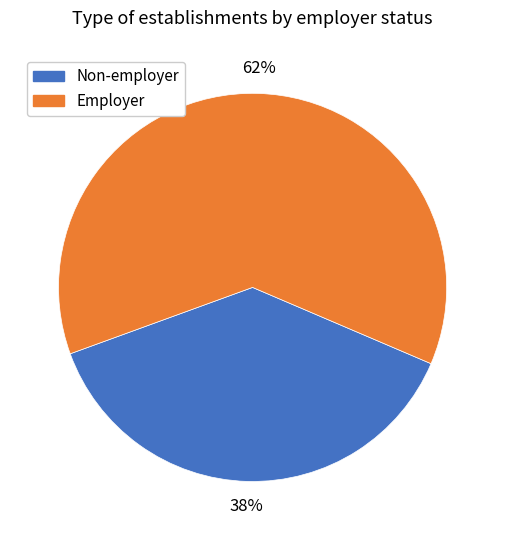

Is the sum of Employer and Non-employer greater than half?

Yes